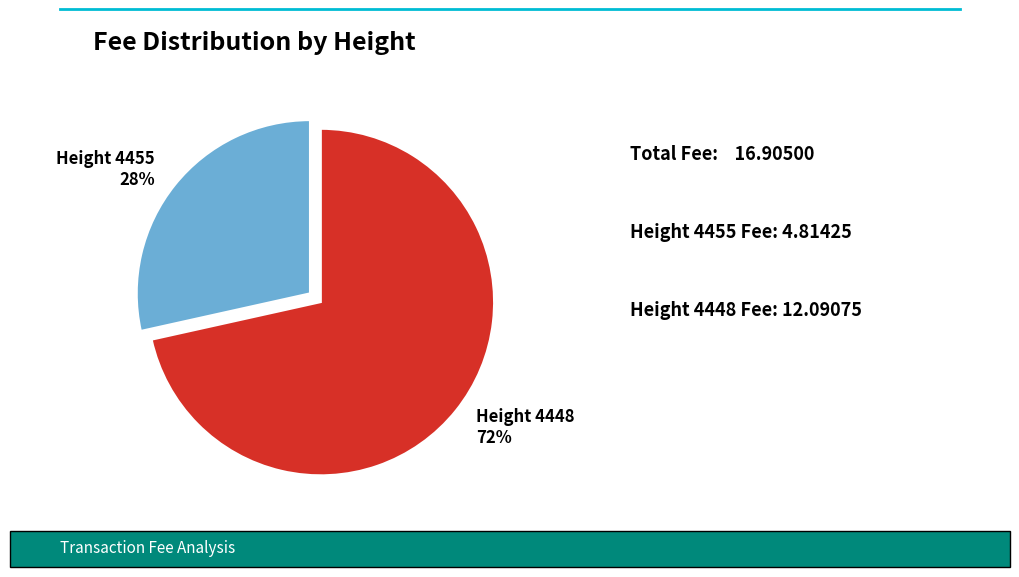

What is the ratio of the value at Height 4455 to the value at Height 4448?

0.4